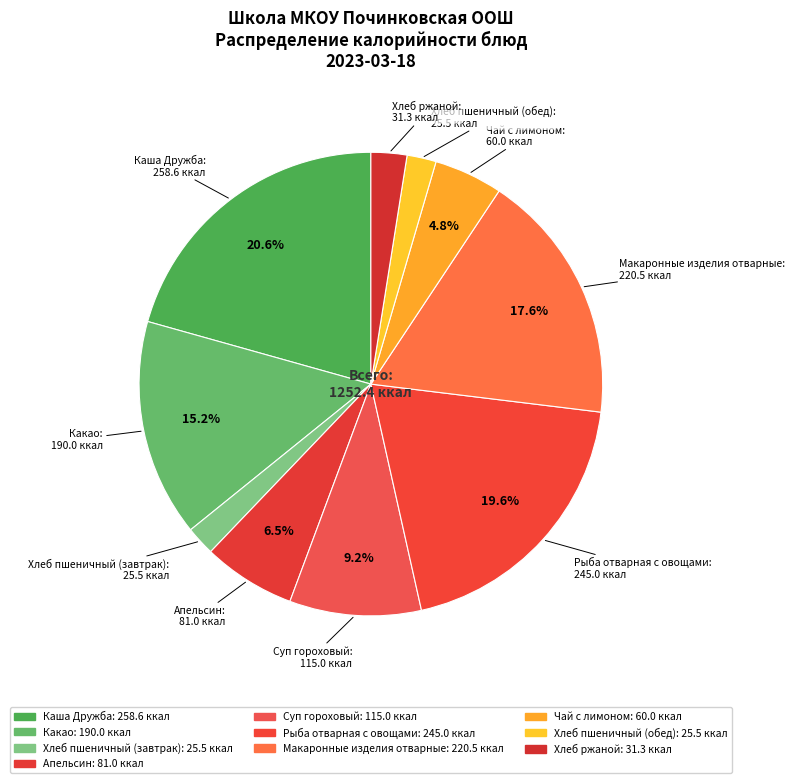

To the nearest percent, what is the average slice percentage?

10%